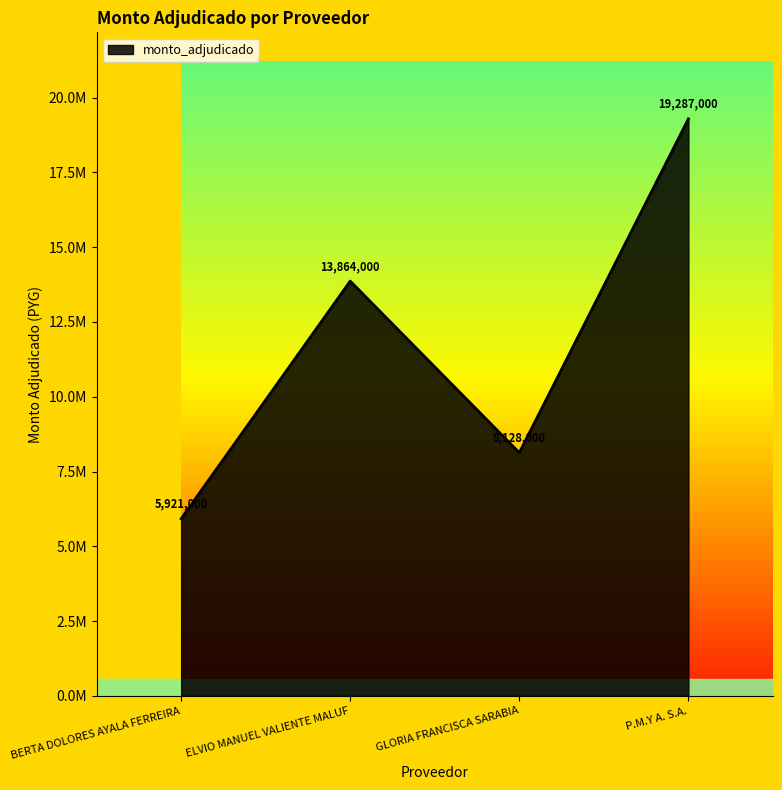

True or false: the data shows 1965187 at GLORIA FRANCISCA SARABIA.

False